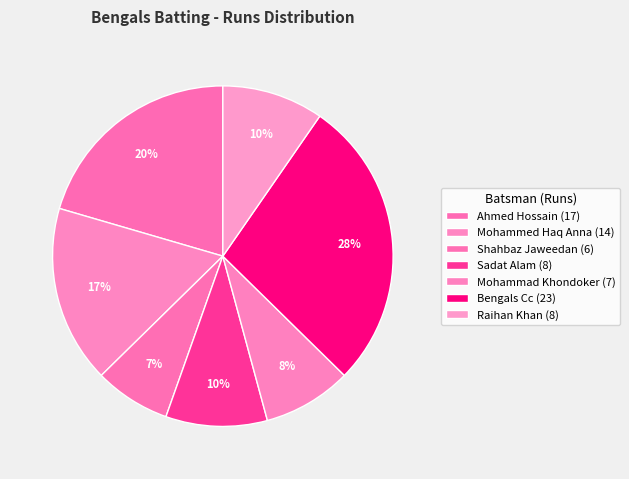

Is there any slice that represents more than half of the pie?

No